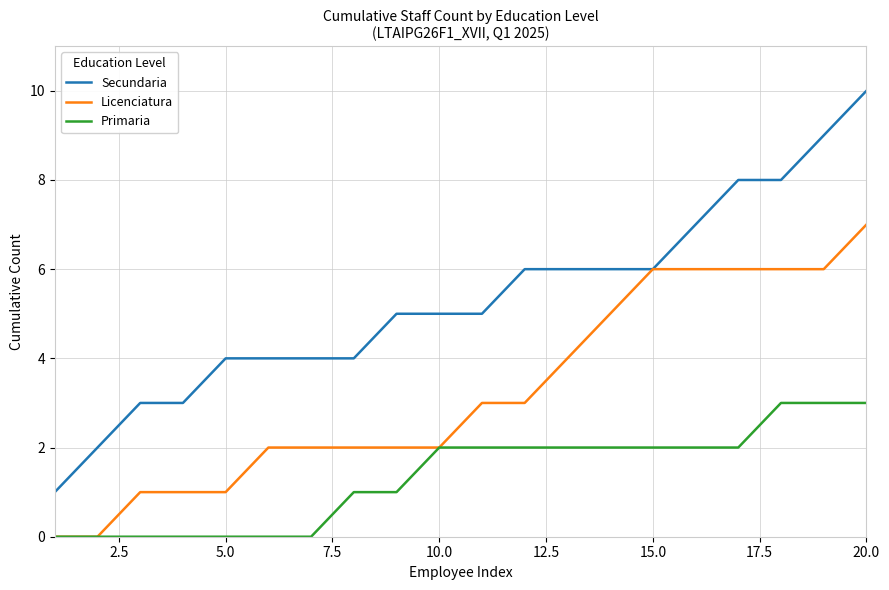

True or false: Primaria and Secundaria intersect in this chart.

False